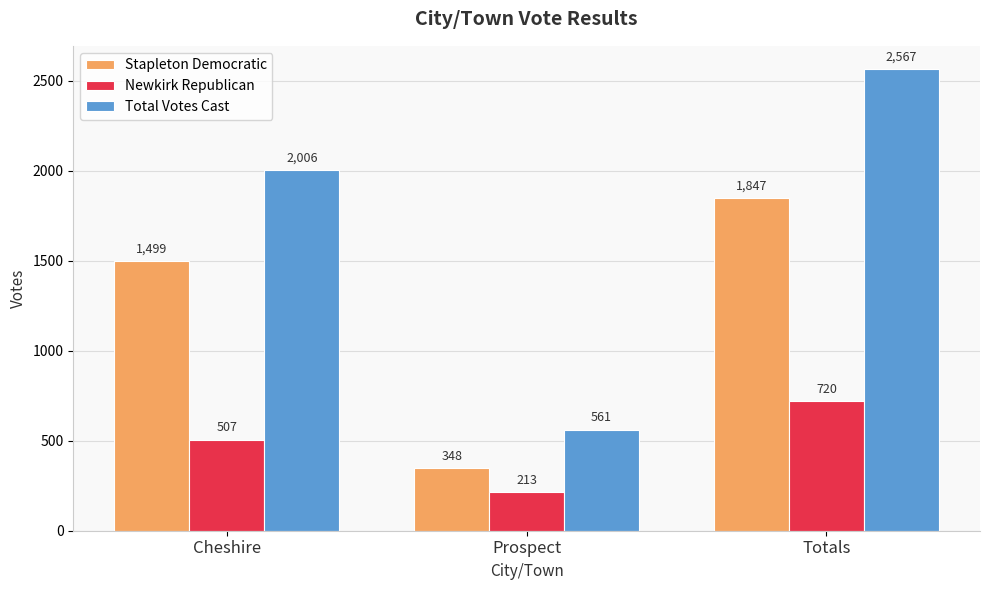

What is the label of the 1st bar from the right?

Totals